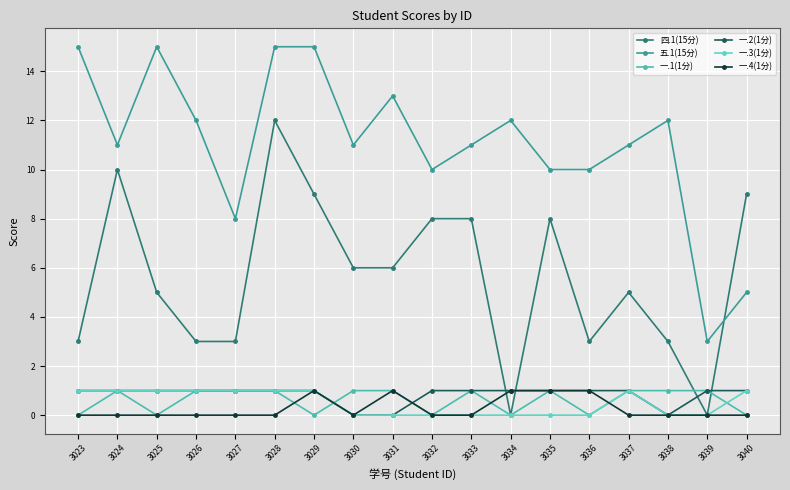

The value of 一.2(1分) at 3033 is 1. True or false?

True